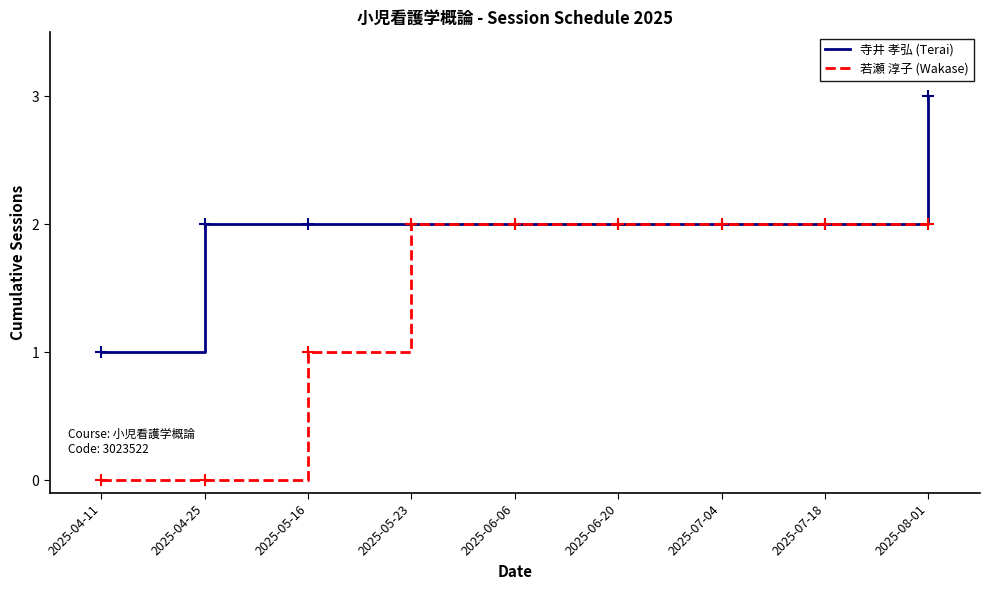

How many 寺井 孝弘 (Terai) values are between 2 and 3?

8